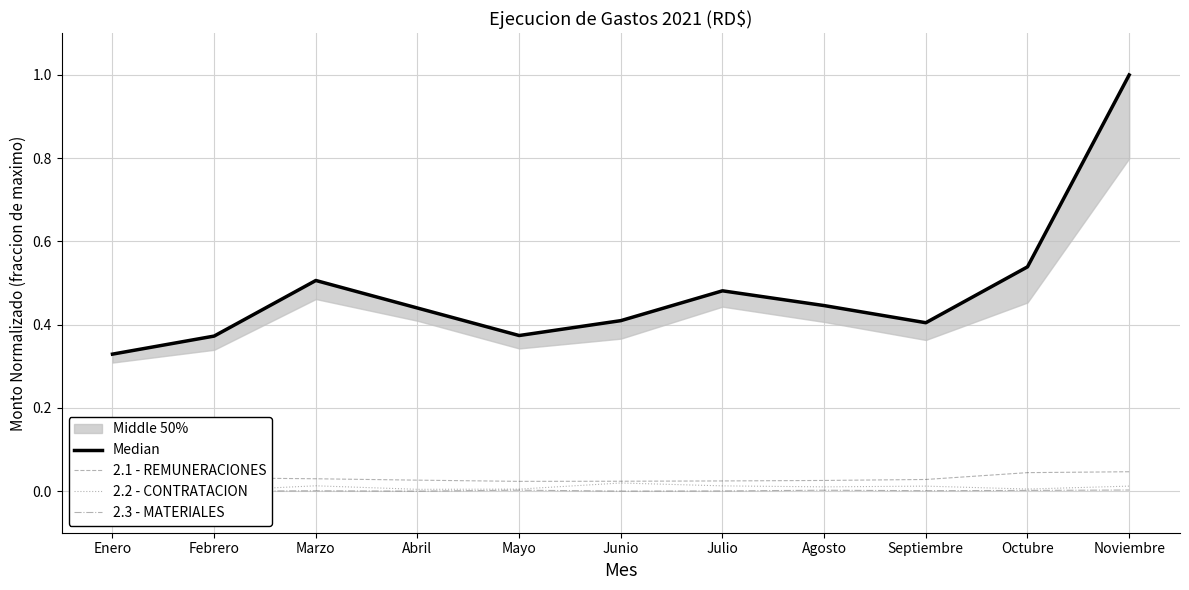

Reading left to right, list all the values displayed in this chart.

Median: Enero=0.3	Febrero=0.4	Marzo=0.5	Abril=0.4	Mayo=0.4	Junio=0.4	Julio=0.5	Agosto=0.4	Septiembre=0.4	Octubre=0.5	Noviembre=1.0
2.1 - REMUNERACIONES: Enero=0.0	Febrero=0.0	Marzo=0.0	Abril=0.0	Mayo=0.0	Junio=0.0	Julio=0.0	Agosto=0.0	Septiembre=0.0	Octubre=0.0	Noviembre=0.0
2.2 - CONTRATACION: Enero=0.0	Febrero=0.0	Marzo=0.0	Abril=0.0	Mayo=0.0	Junio=0.0	Julio=0.0	Agosto=0.0	Septiembre=0.0	Octubre=0.0	Noviembre=0.0
2.3 - MATERIALES: Enero=0.0	Febrero=0.0	Marzo=0.0	Abril=0.0	Mayo=0.0	Junio=0.0	Julio=0.0	Agosto=0.0	Septiembre=0.0	Octubre=0.0	Noviembre=0.0